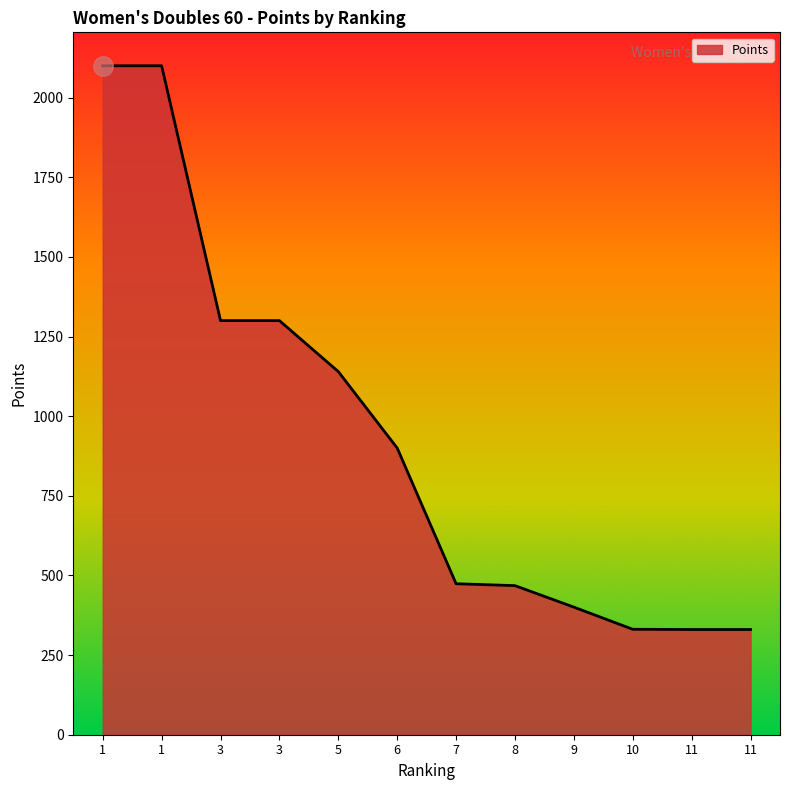

Does the chart have visible grid lines?

No